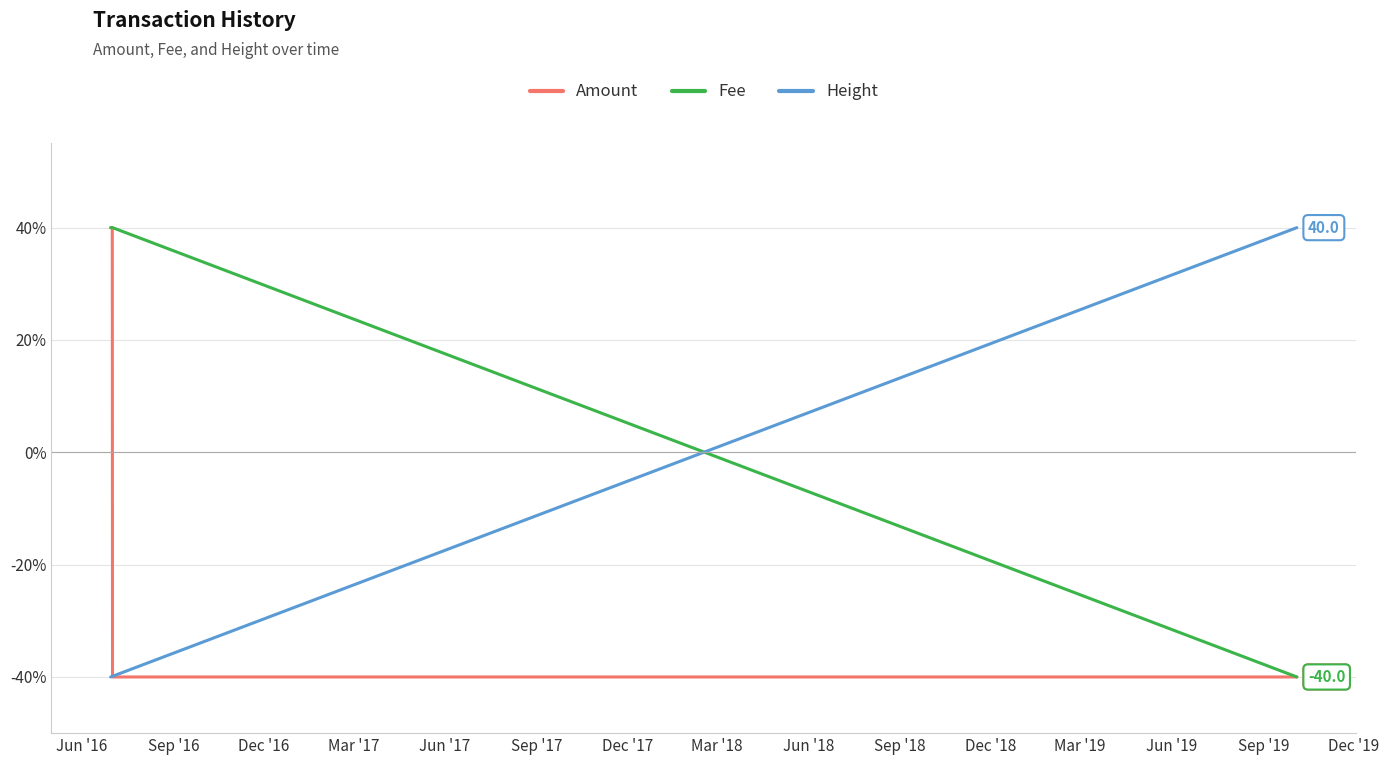

Rank the series by their average value, from lowest to highest.

Height, Amount, Fee